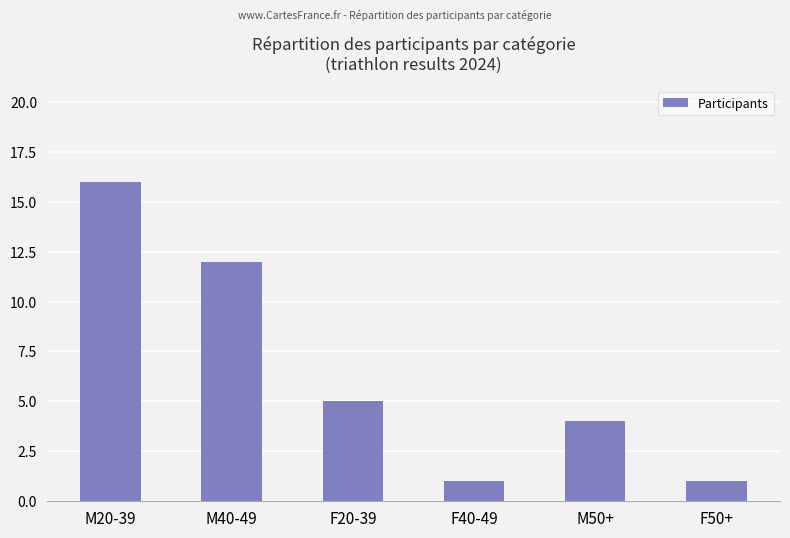

What is the label of the 1st bar from the left?

M20-39